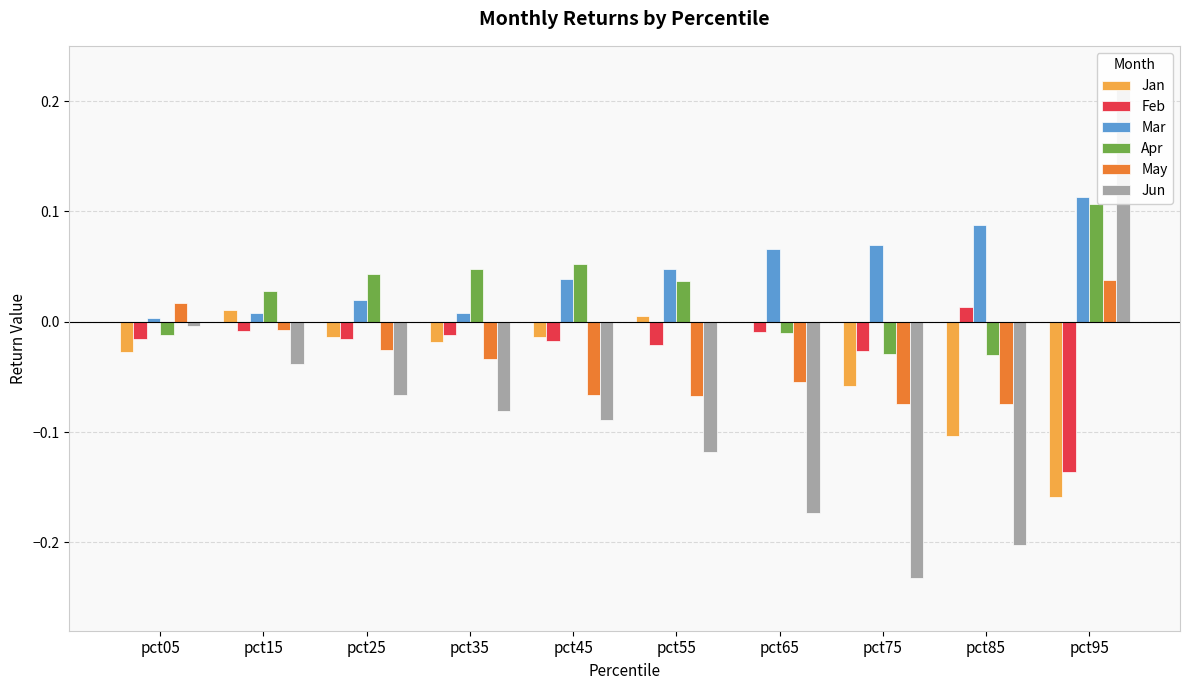

What is the maximum value shown in the chart?

0.2